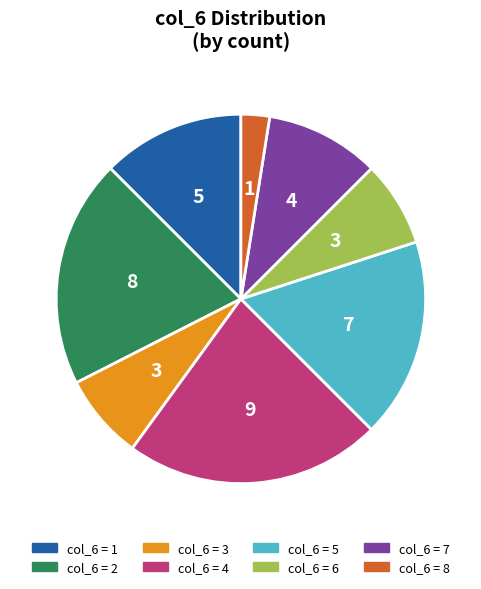

Does any single category account for the majority?

No